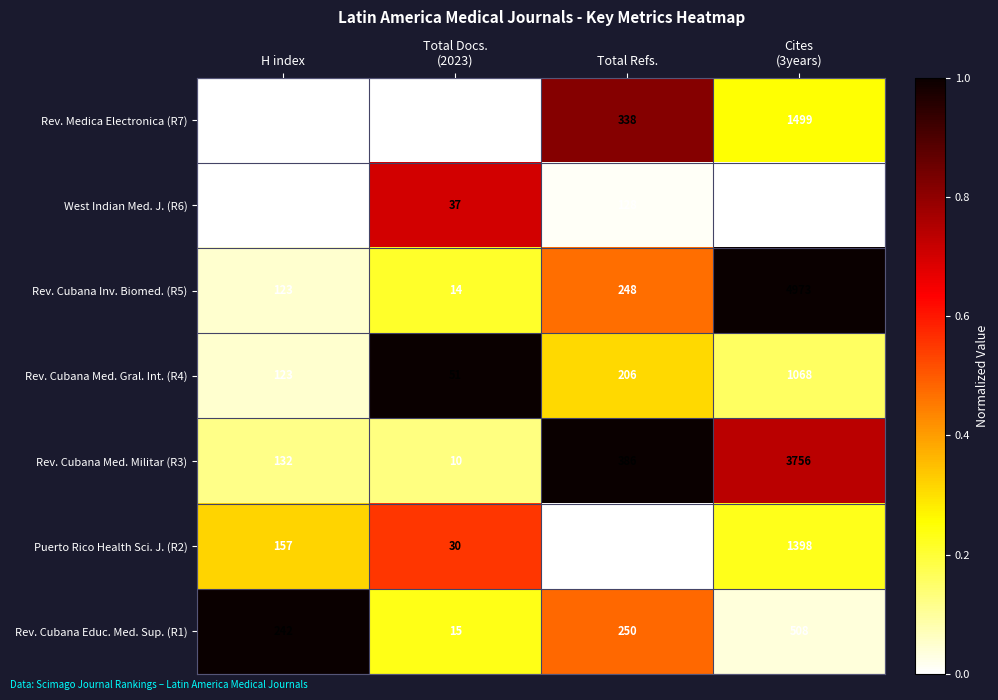

At which category does the chart reach its minimum across all series?

Total Docs.
(2023)